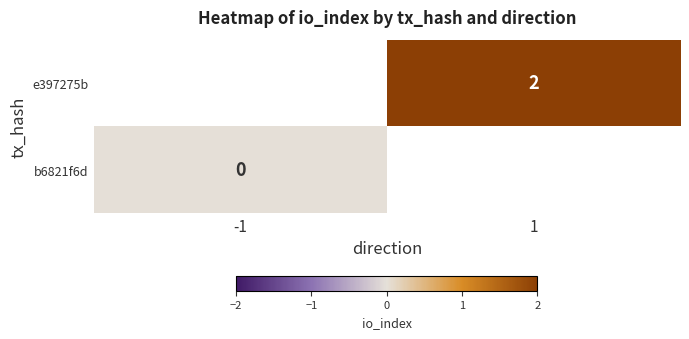

Which label corresponds to the smallest value in the chart?

-1